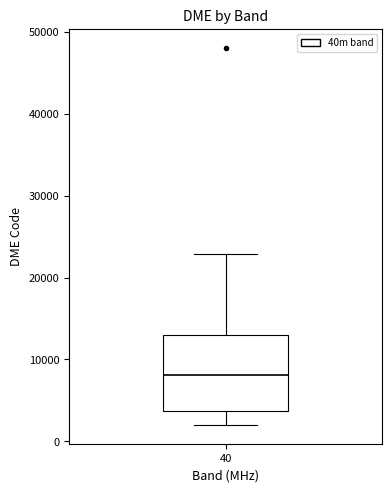

Transcribe this box plot: give where the median line is, the range the box spans, and where the two whiskers end, as read against the y-axis. The values are not printed on the chart, so give them approximately, as read against the axis.

median 8000, box 4000 to 13000, whiskers 2000 to 23000